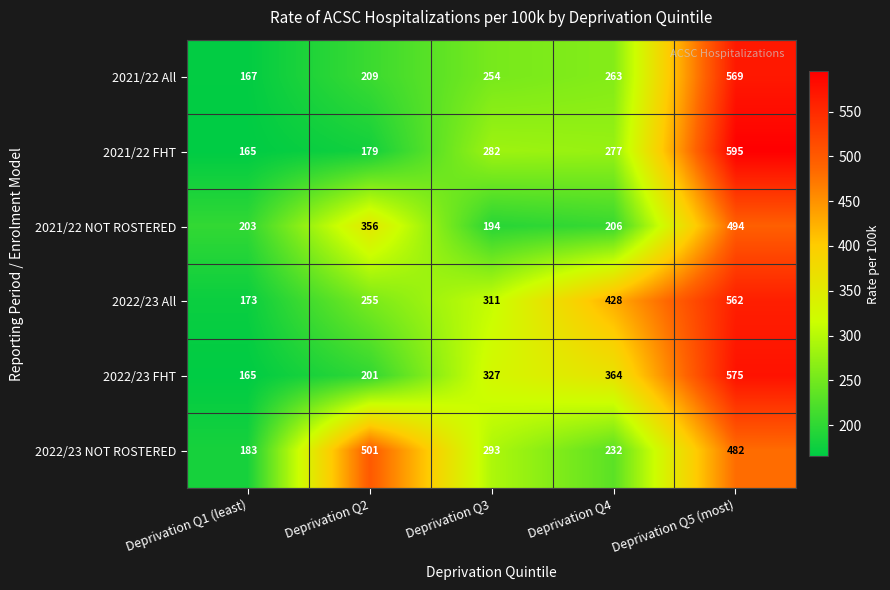

Is it true that 2021/22 FHT equals 179 at Deprivation Q2?

True